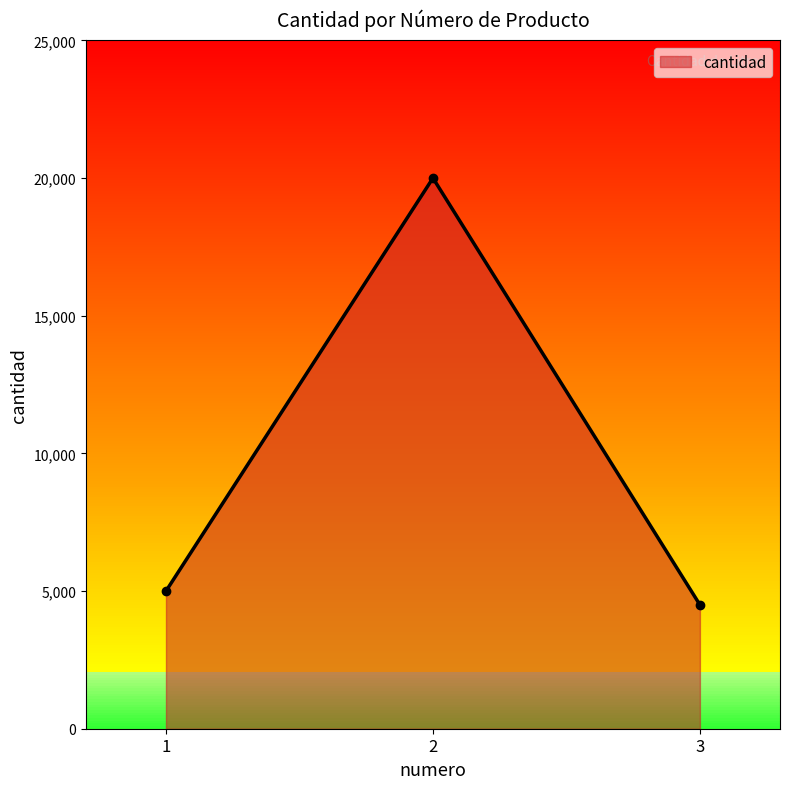

Count the number of data series in this chart.

1